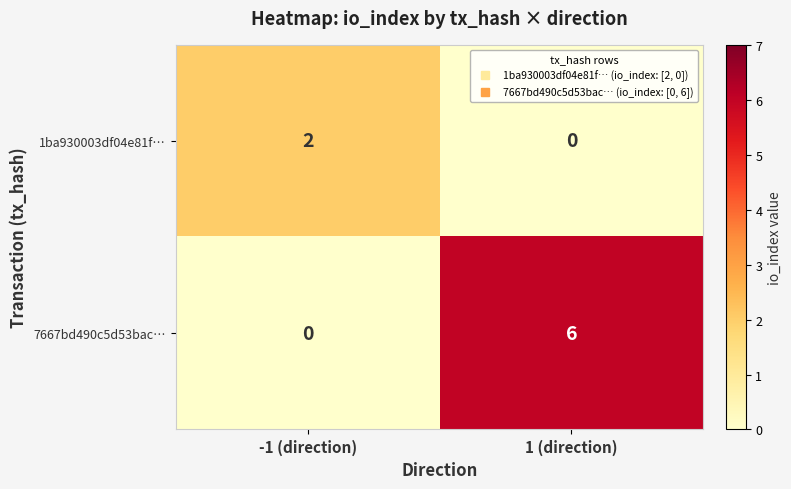

True or false: 1ba930003df04e81f… has a value of 0 at 1 (direction).

True